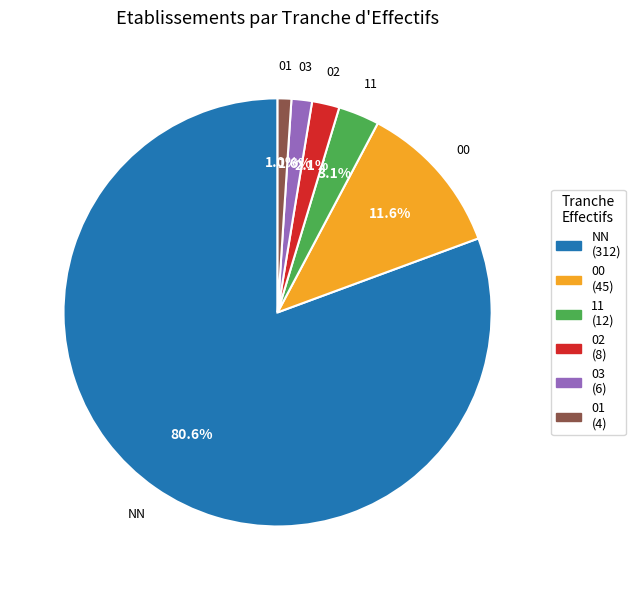

To the nearest percent, what portion does 11 represent?

3%